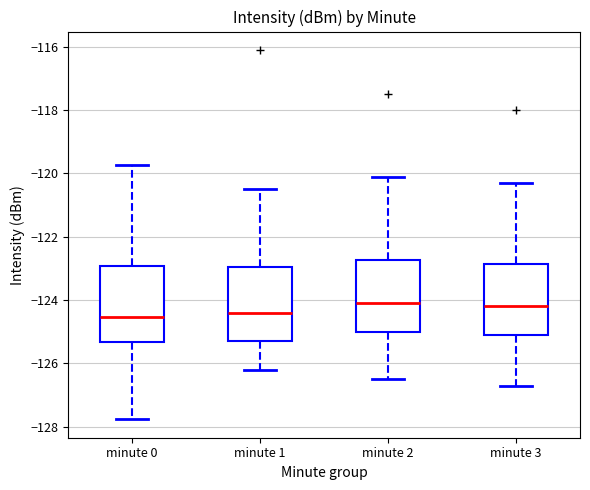

Reading left to right, transcribe this box plot: for each box, give where its median line is, the range the box spans, and where its two whiskers end, as read against the y-axis. The values are not printed on the chart, so give them approximately, as read against the axis.

minute 0: median -124.6, box -125.4 to -123.0, whiskers -127.8 to -119.8
minute 1: median -124.4, box -125.2 to -123.0, whiskers -126.2 to -120.4
minute 2: median -124.0, box -125.0 to -122.8, whiskers -126.4 to -120.0
minute 3: median -124.2, box -125.0 to -122.8, whiskers -126.6 to -120.2